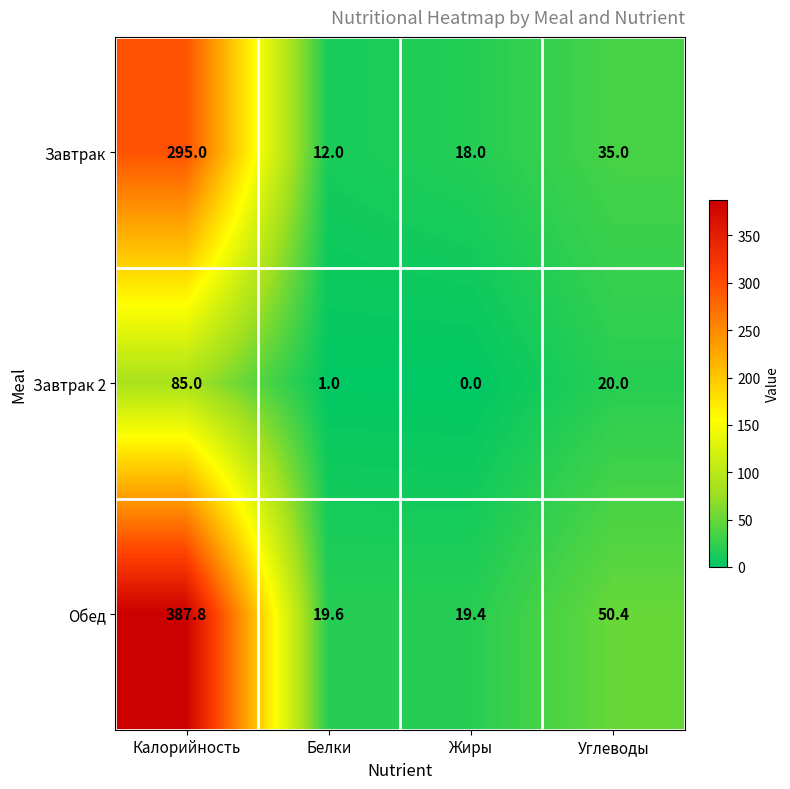

What is the difference between the Завтрак values at Калорийность and Углеводы?

260.0